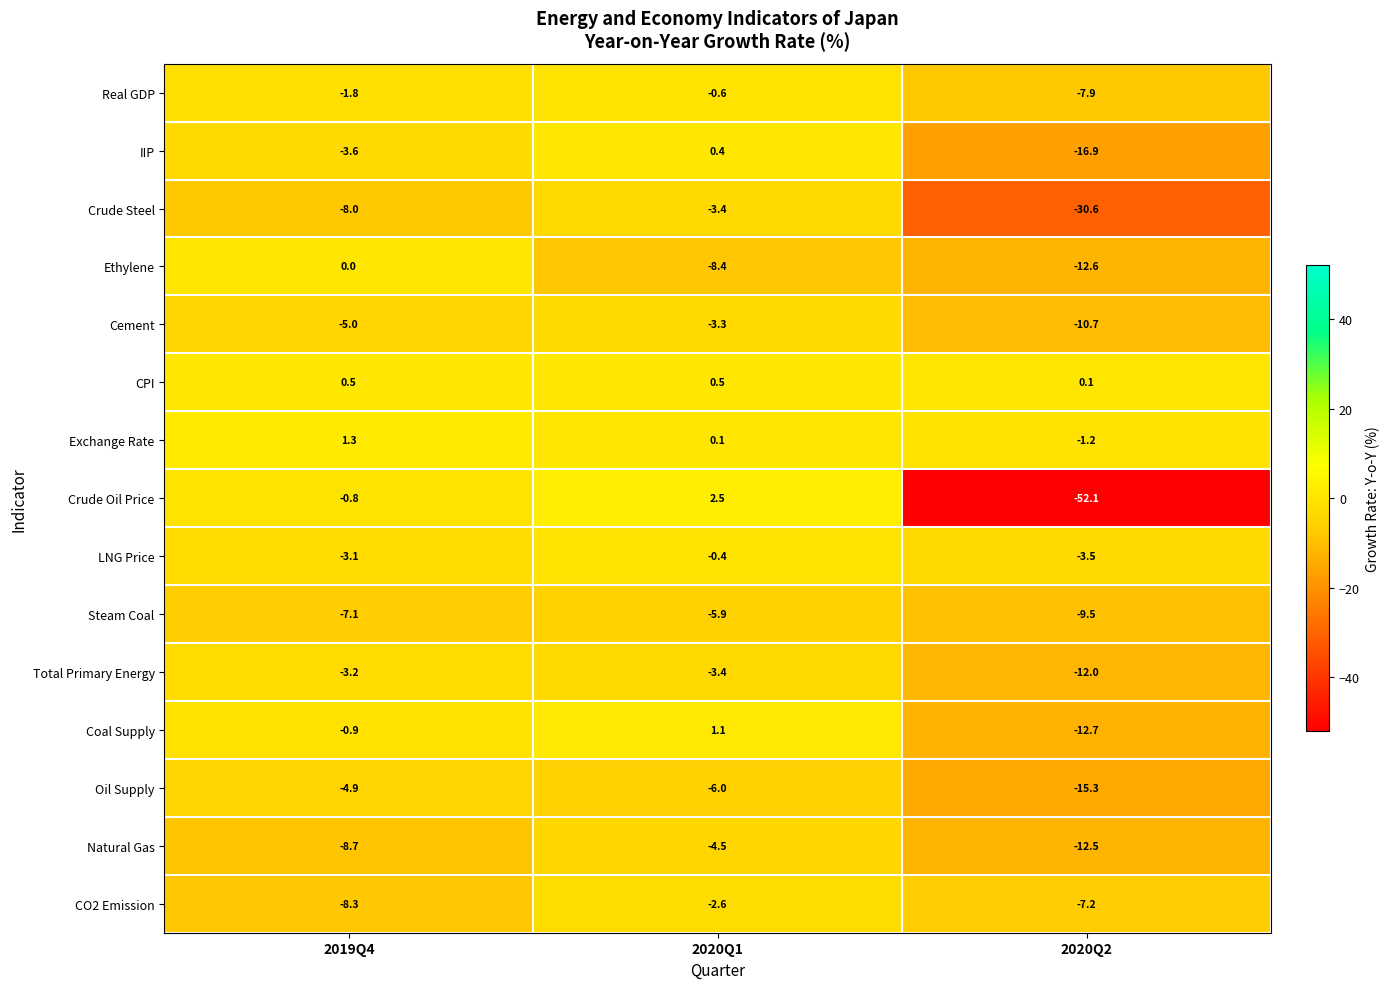

Which series has the widest spread of values?

Crude Oil Price